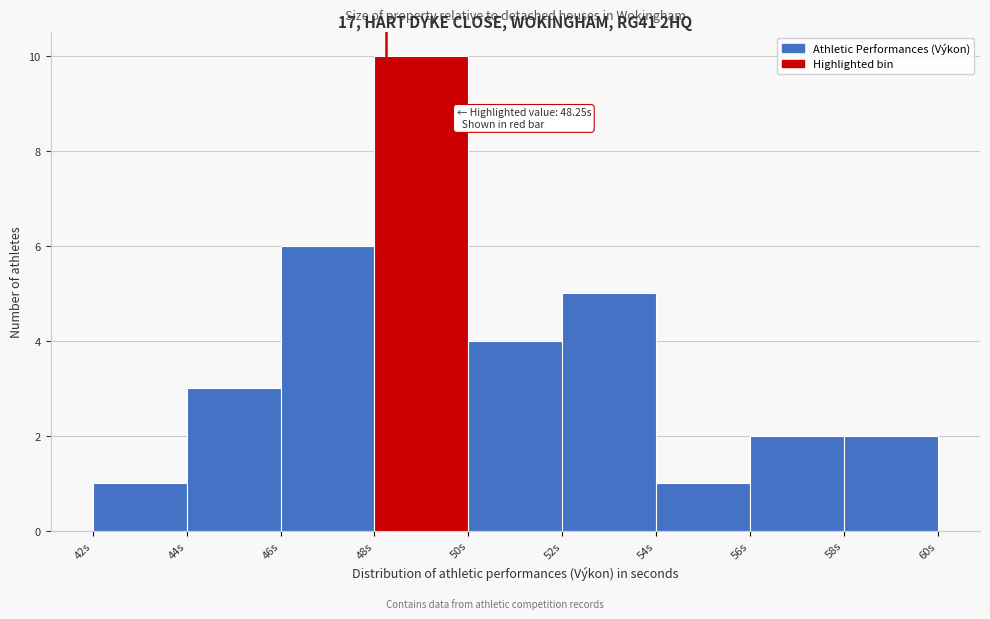

Which range on the x-axis has the tallest bar?

48 to 50